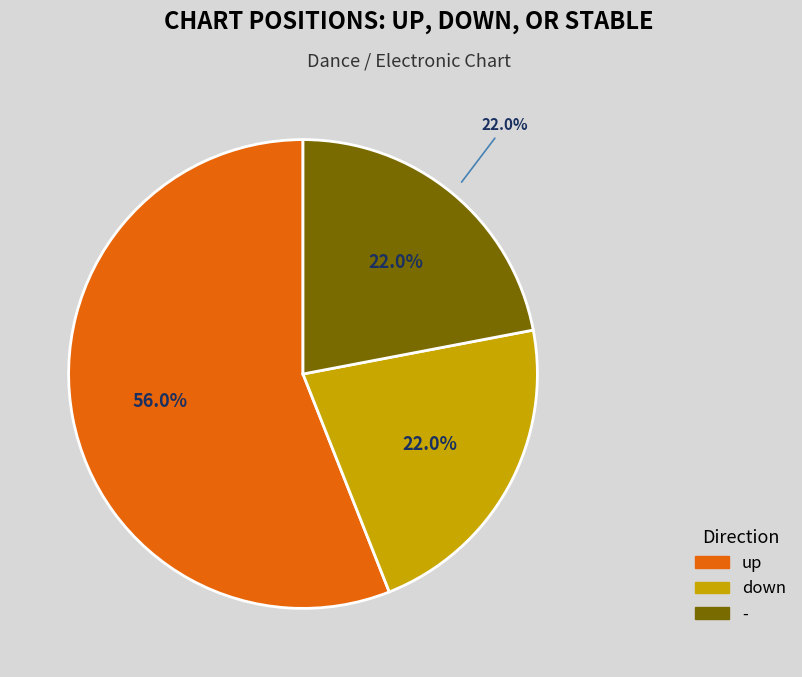

Combined, do - and up account for over 50%?

Yes